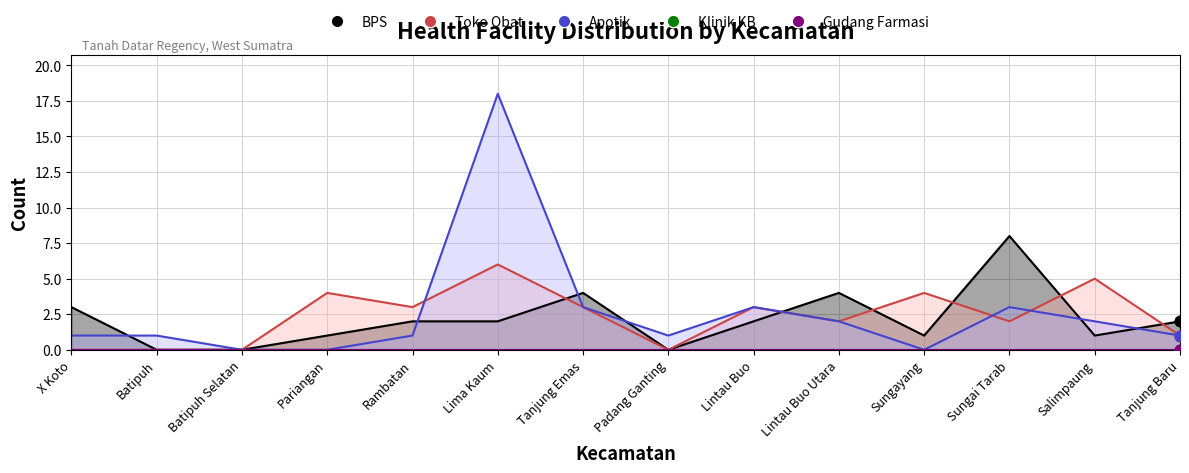

Which series reaches the maximum Y coordinate?

Apotik